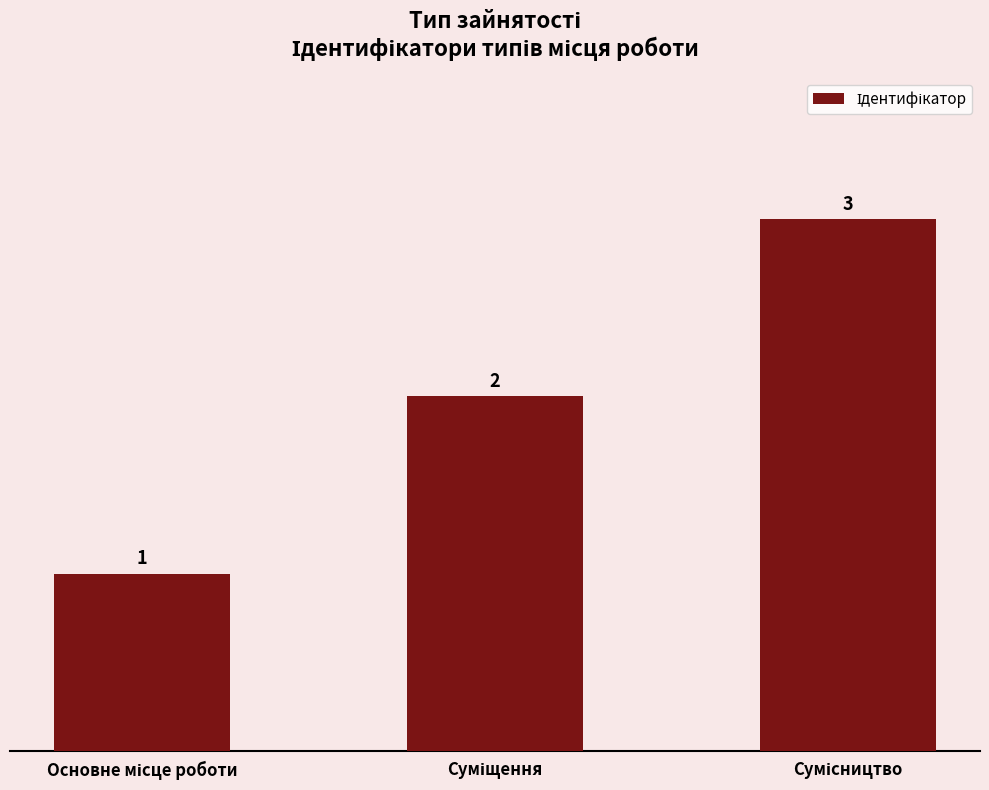

Count the values in the range 1 to 3.

3